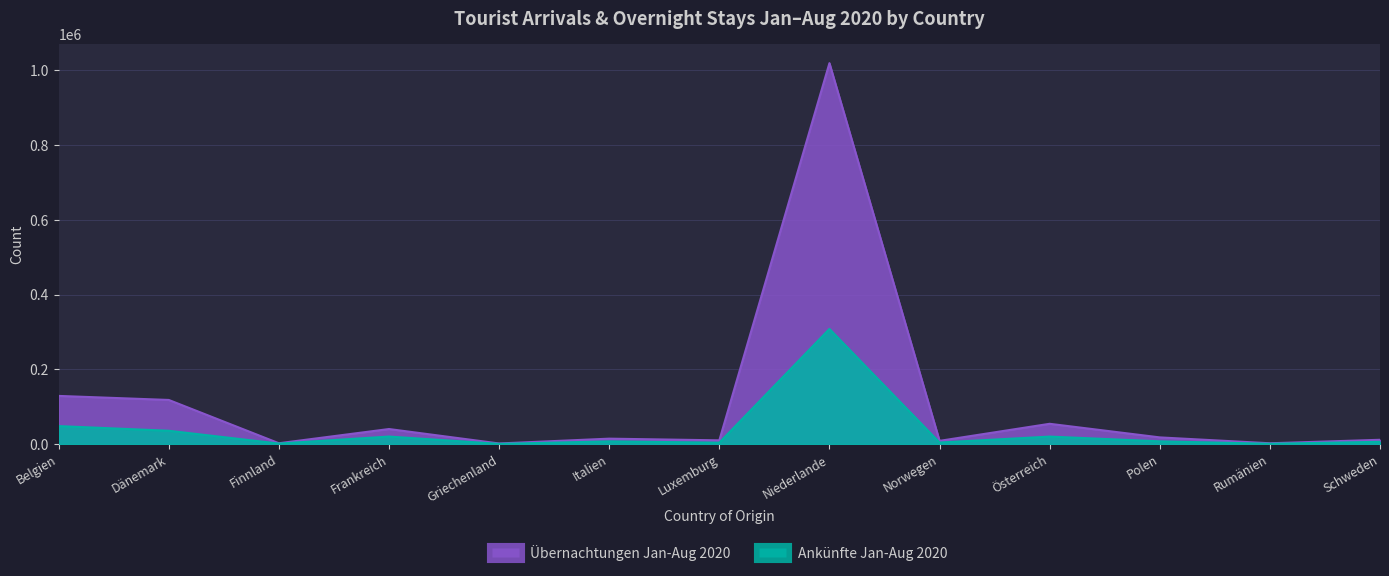

What are all the series names shown in the legend?

Übernachtungen Jan-Aug 2020, Ankünfte Jan-Aug 2020